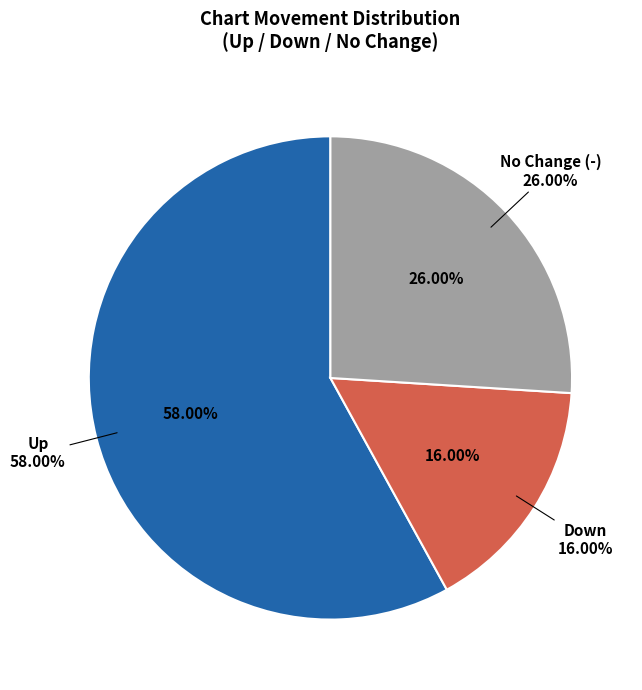

Is the sum of - and down greater than half?

No